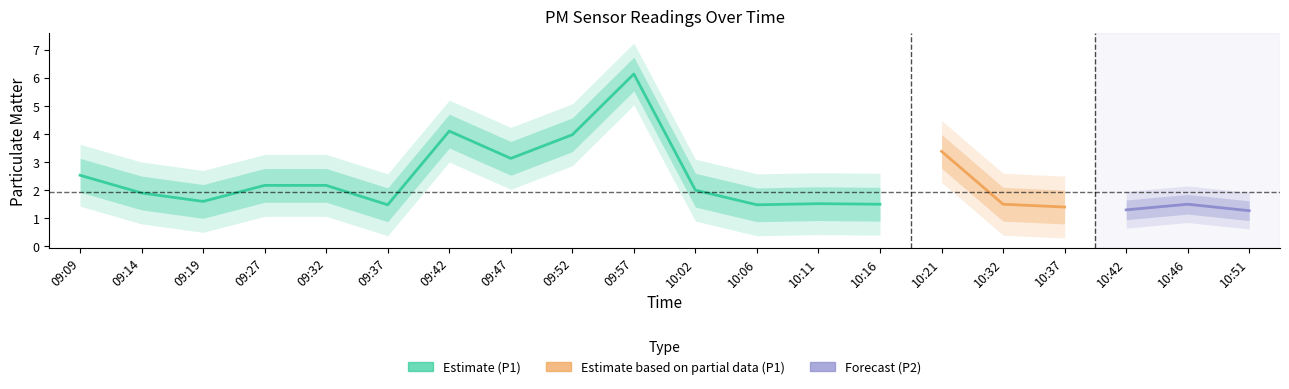

Is it true that P2 equals 0.3 at 10:11?

False